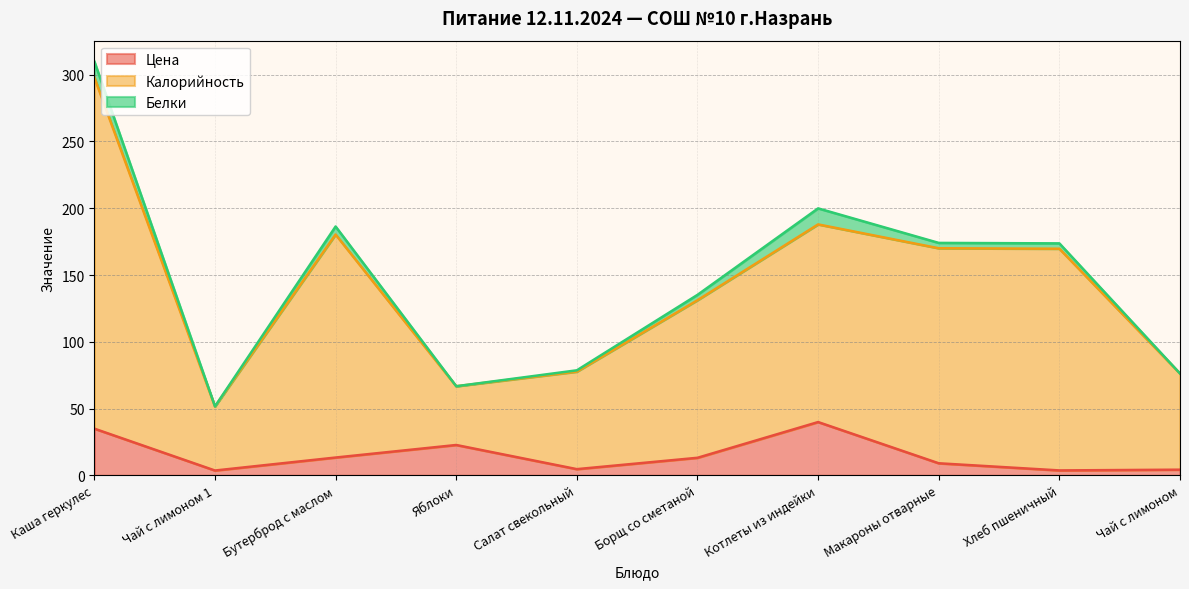

What is the highest value of the Калорийность series?

298.0